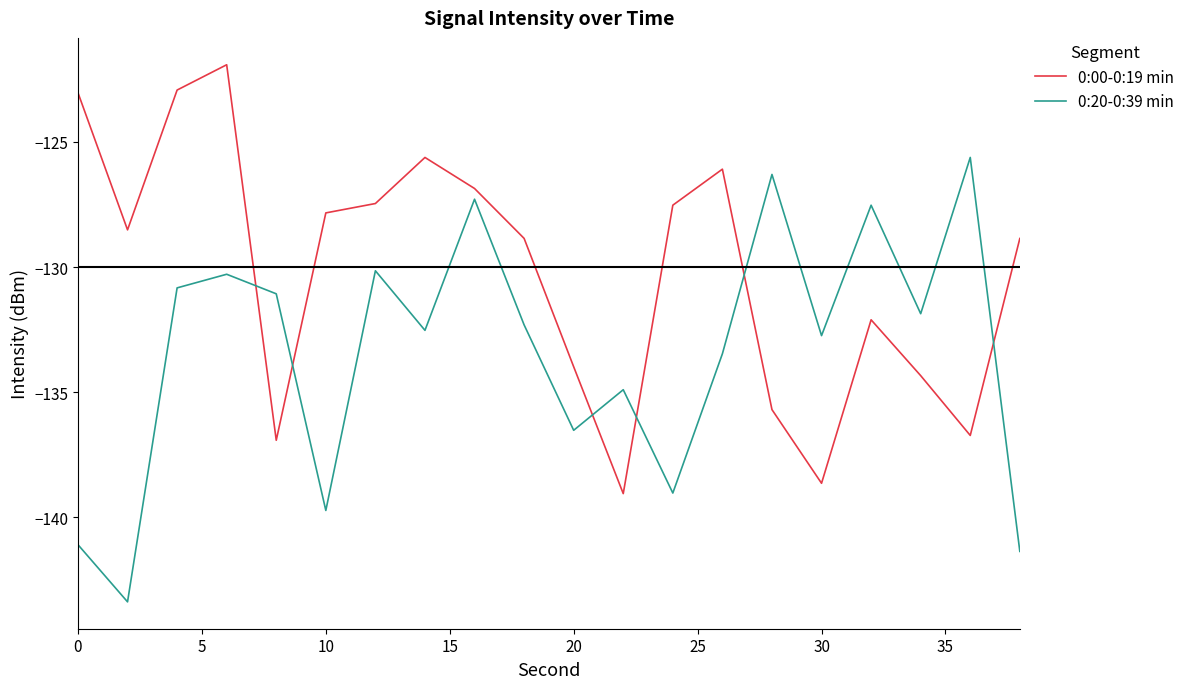

List the series in order of their overall mean, highest first.

0:00-0:19 min, 0:20-0:39 min